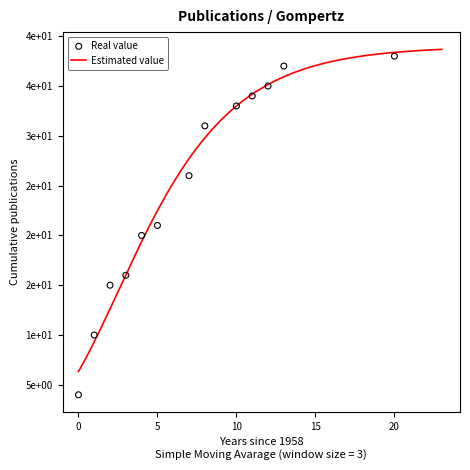

Which series contains the lowest Y value?

Real value